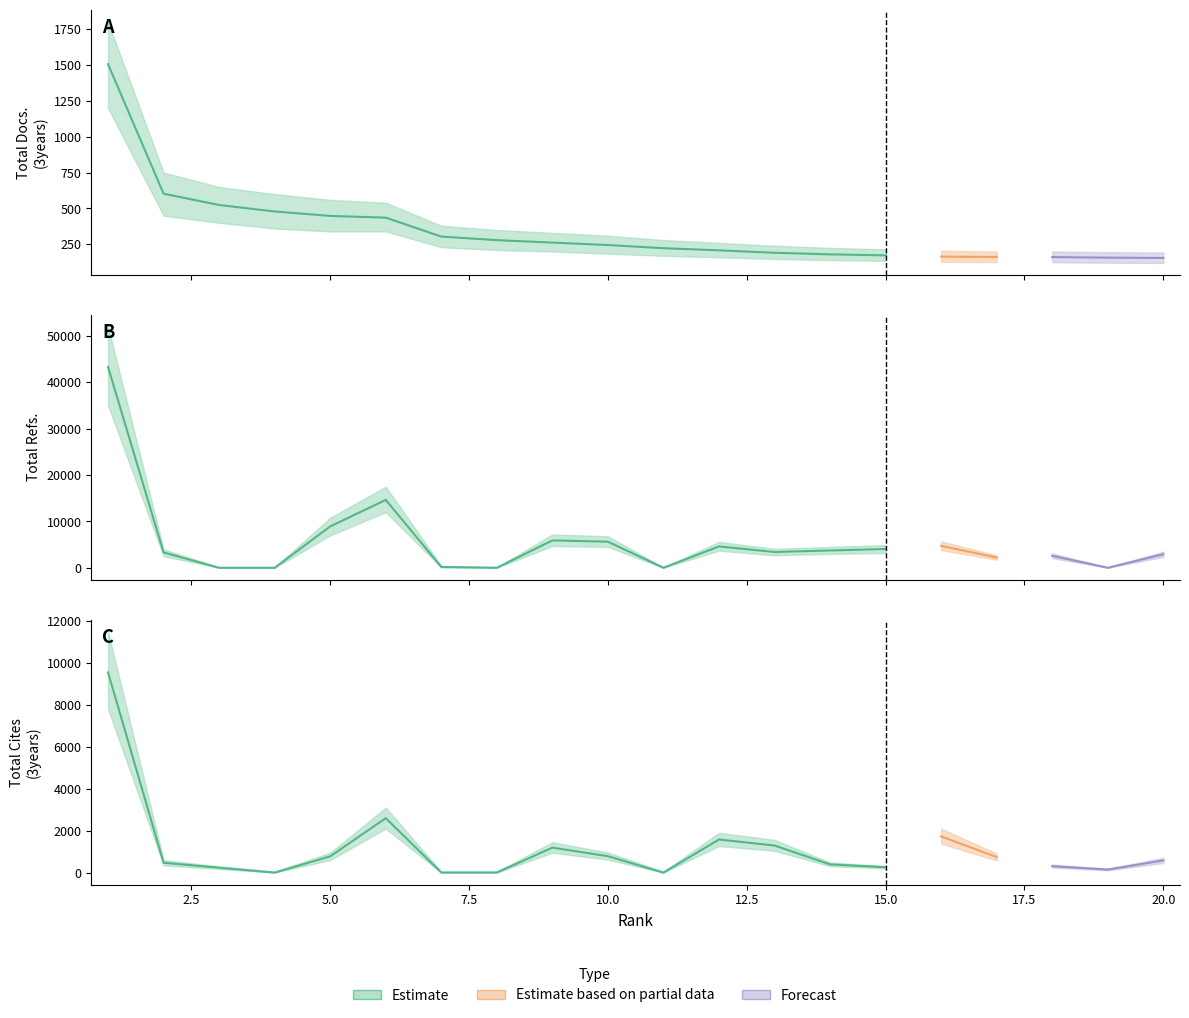

Between 1 and 9, which series saw the biggest shift?

Total Refs.